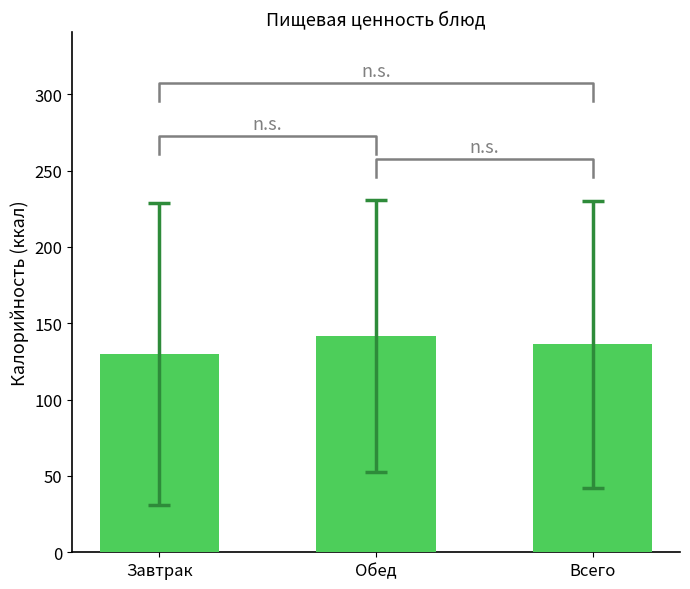

What is the approximate value at Всего?

136.4